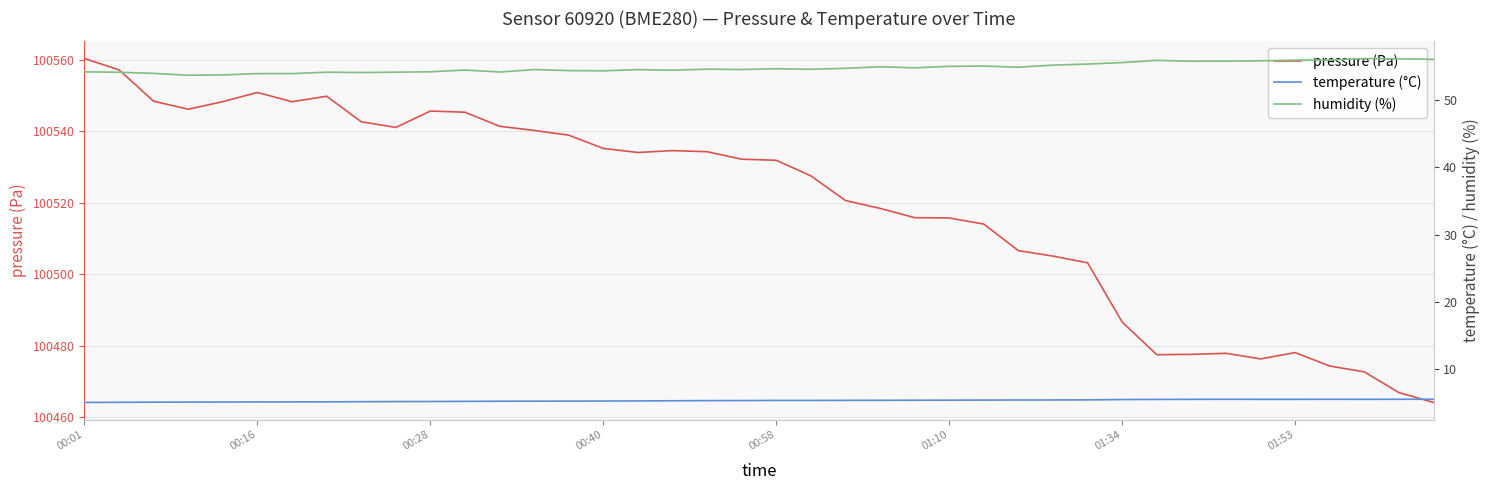

What is the average value of the humidity (%) series?

54.8